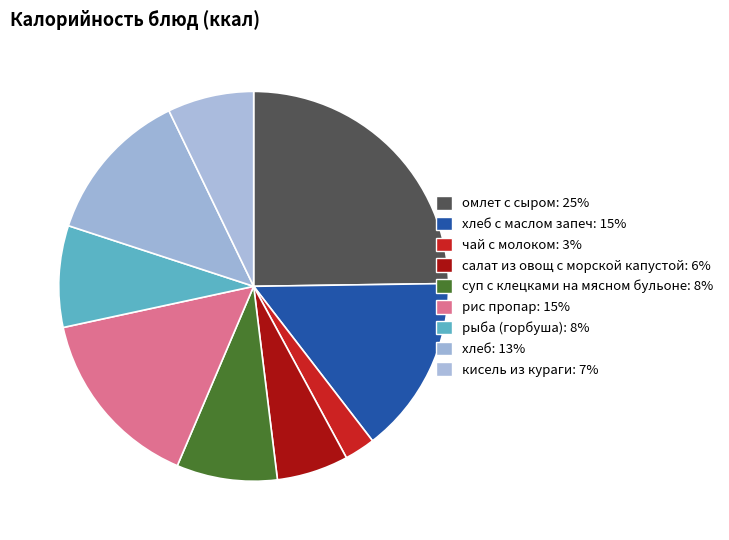

How many slices are in this pie chart?

9